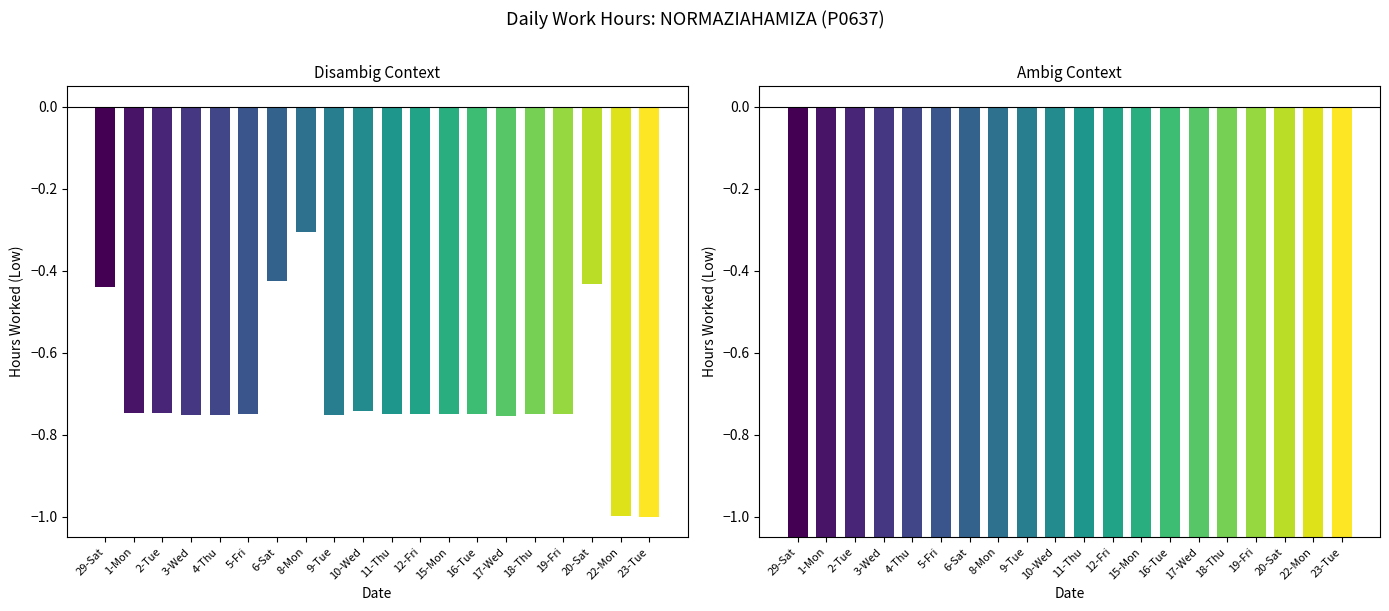

Reading right to left, extract all data points from this chart.

23-Tue=-1.0	22-Mon=-1.0	20-Sat=-0.4	19-Fri=-0.8	18-Thu=-0.8	17-Wed=-0.8	16-Tue=-0.7	15-Mon=-0.8	12-Fri=-0.7	11-Thu=-0.8	10-Wed=-0.7	9-Tue=-0.8	8-Mon=-0.3	6-Sat=-0.4	5-Fri=-0.7	4-Thu=-0.8	3-Wed=-0.8	2-Tue=-0.7	1-Mon=-0.7	29-Sat=-0.4